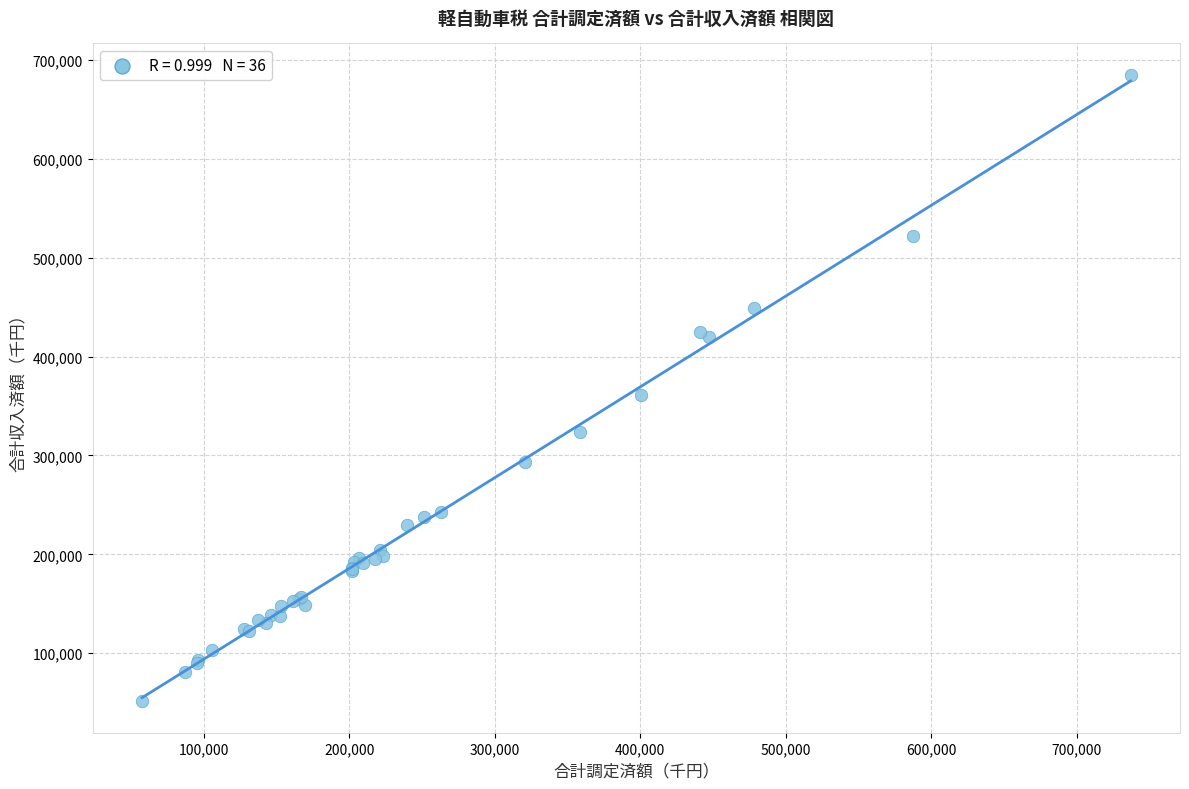

What Y value in the scatter plot is closest to 368164?

360713